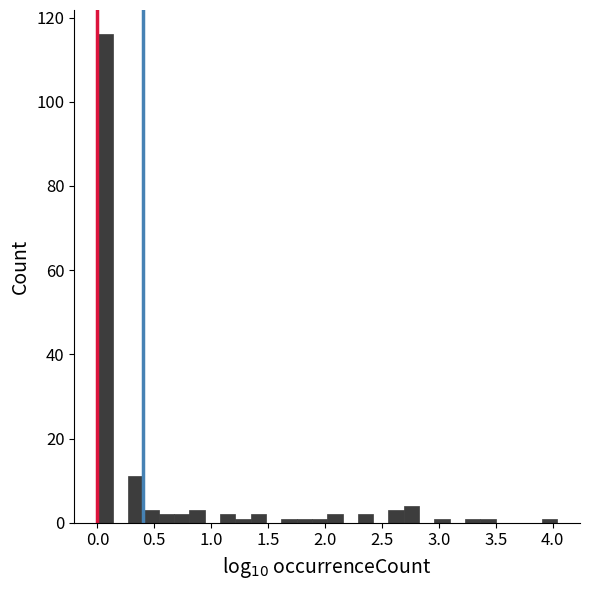

Around what value on the x-axis is the tallest bar? Give the approximate position of its centre, as read against the axis.

0.05